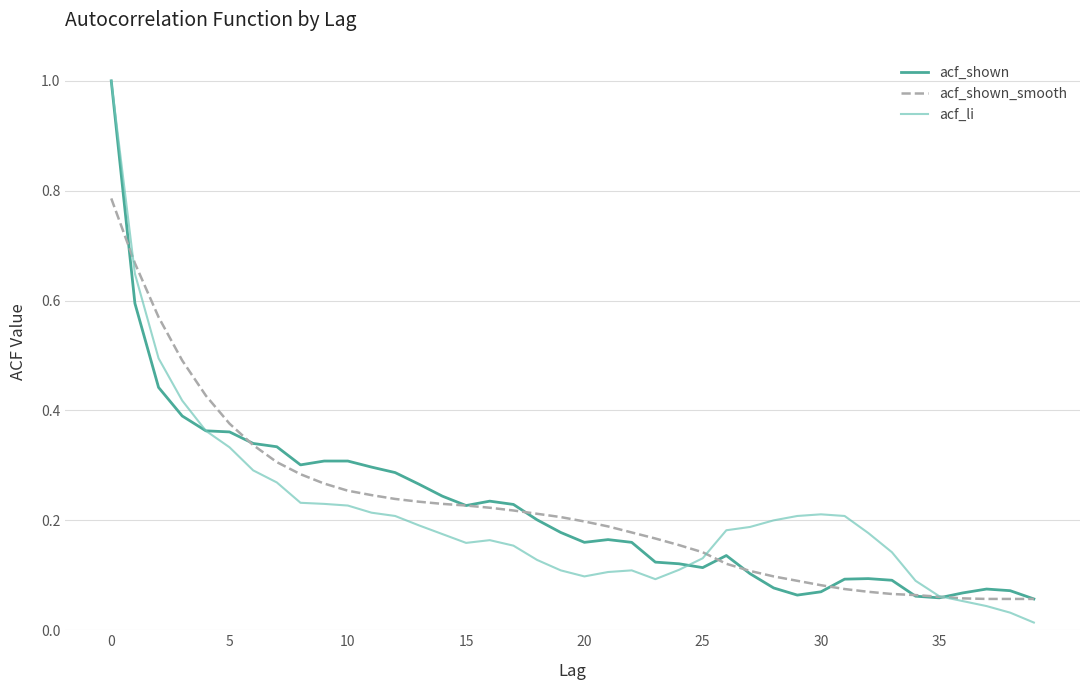

Which series has the largest range (max minus min)?

acf_li